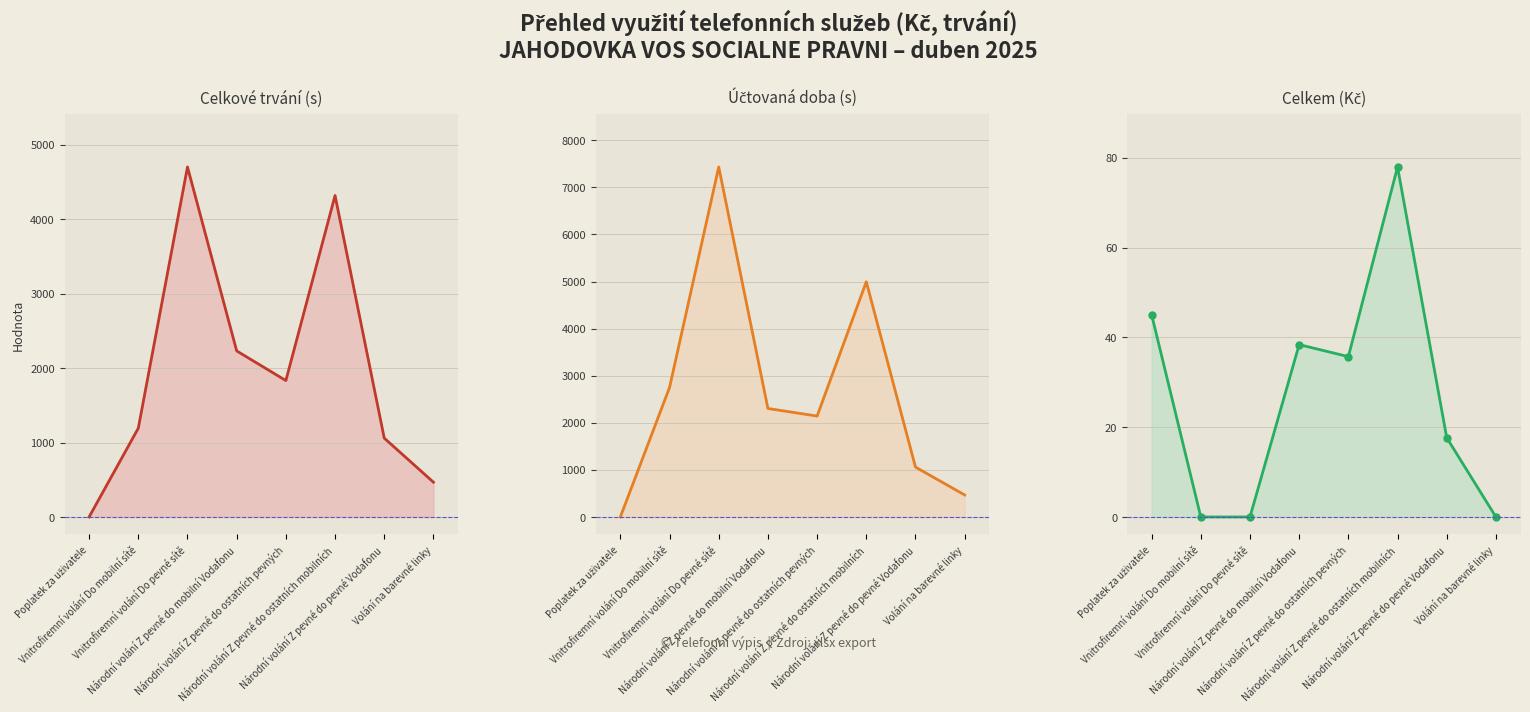

How many distinct data groups are displayed?

3